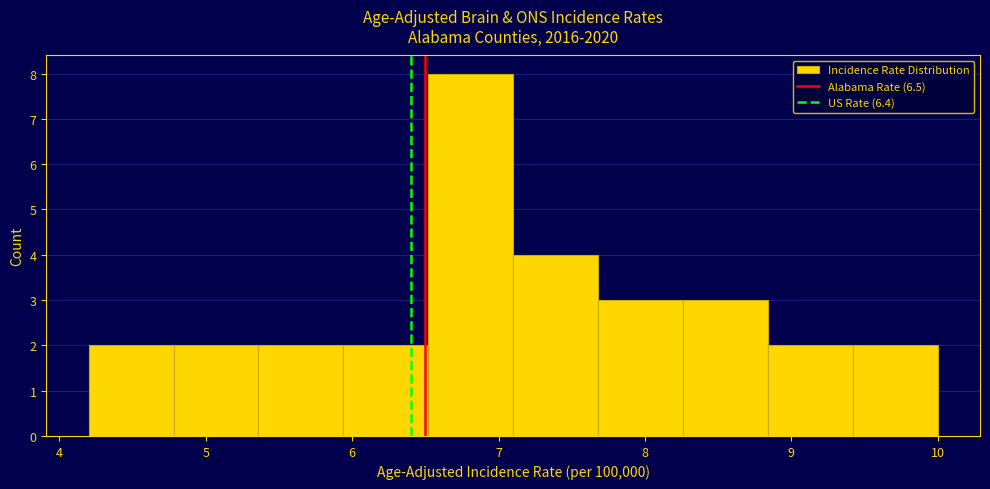

Reading left to right, list every bar in this chart as the range it spans on the x-axis followed by its height. Neither the bar edges nor the heights are printed on the chart, so give them approximately, as read against the axes.

4.20 to 4.78: 2
4.78 to 5.36: 2
5.36 to 5.94: 2
5.94 to 6.52: 2
6.52 to 7.10: 8
7.10 to 7.68: 4
7.68 to 8.26: 3
8.26 to 8.84: 3
8.84 to 9.42: 2
9.42 to 10.00: 2